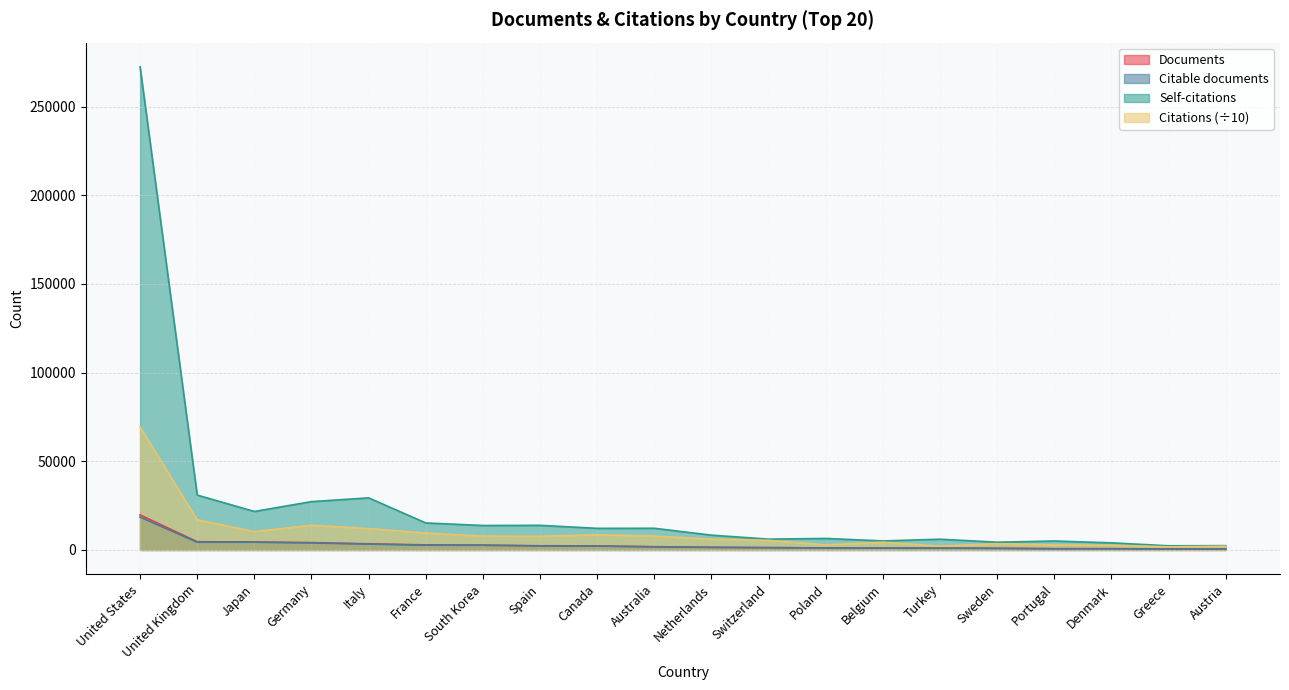

What are all the series names shown in the legend?

Documents, Citable documents, Self-citations, Citations (÷10)